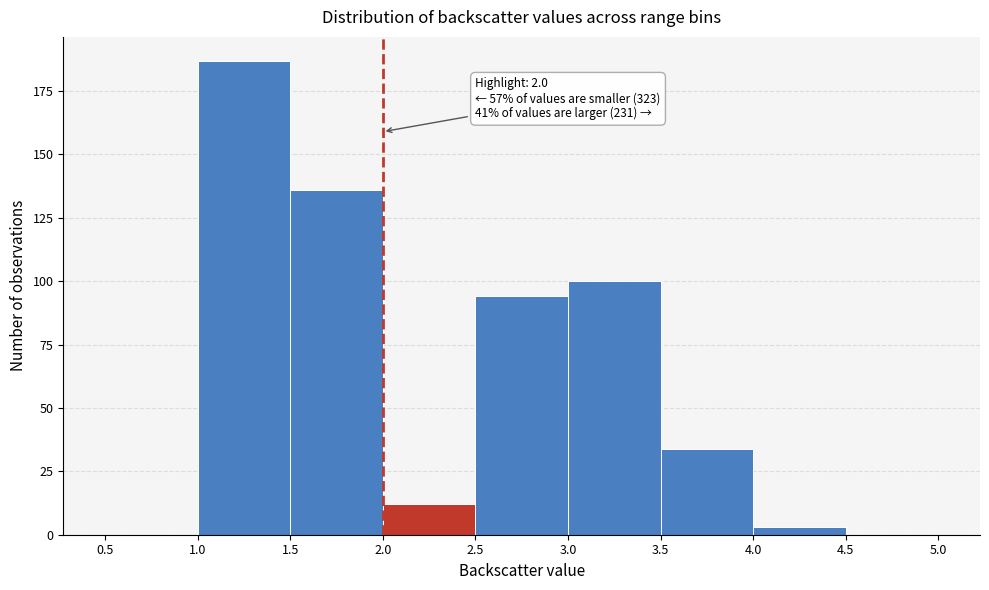

Over which range of the x-axis is the bar tallest?

1.0 to 1.5